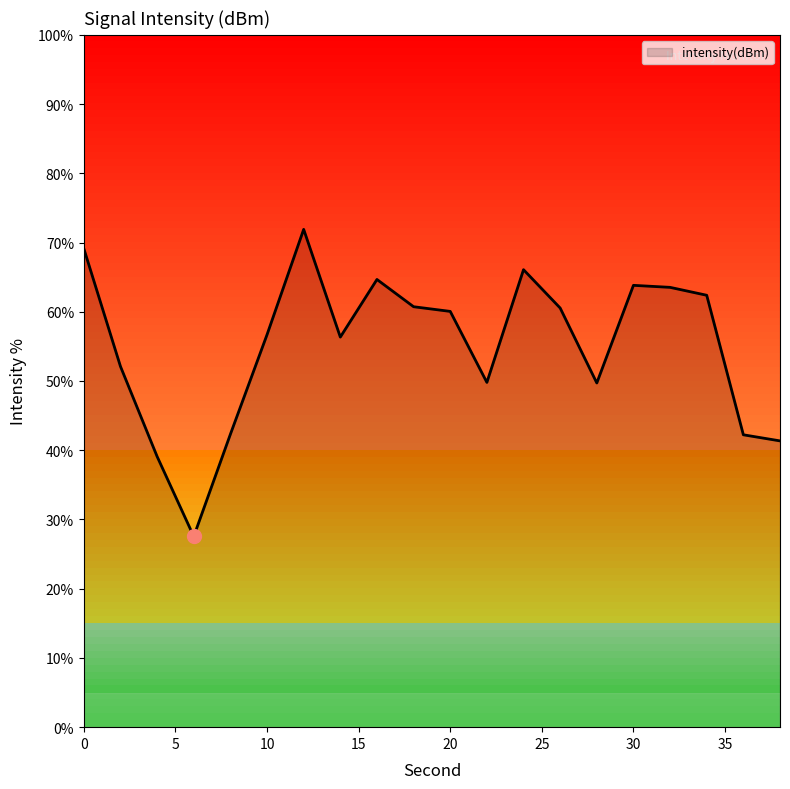

How many lines are shown in the chart?

1